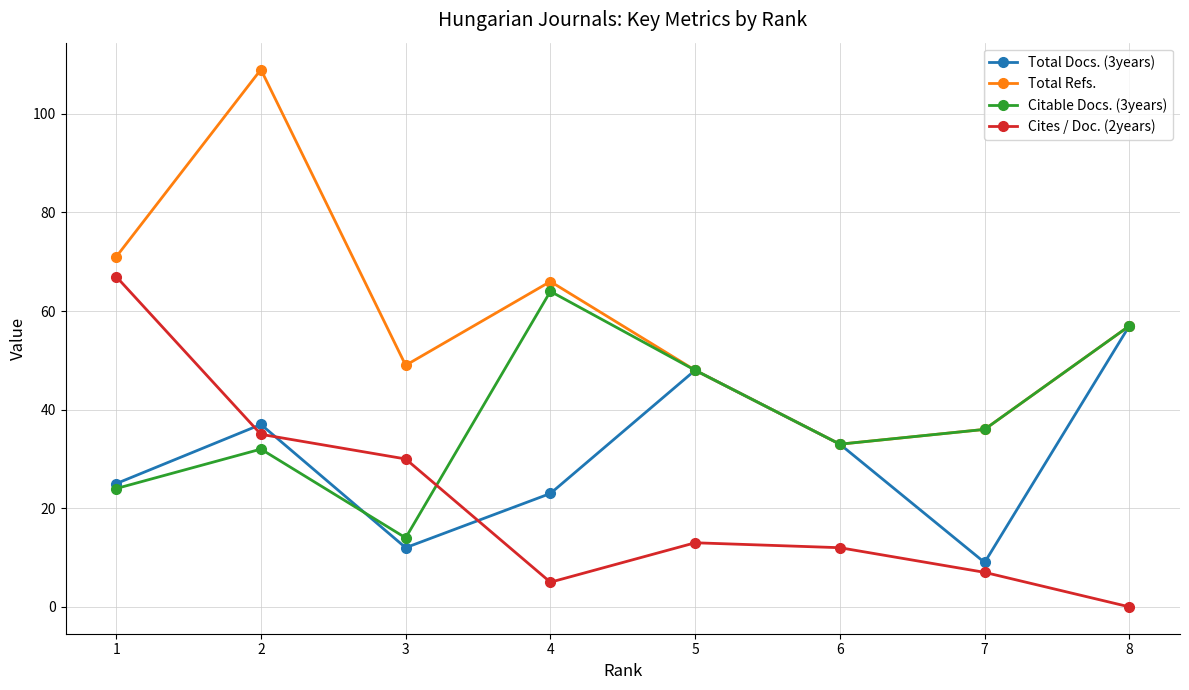

Which category has the lowest value across all series?

8